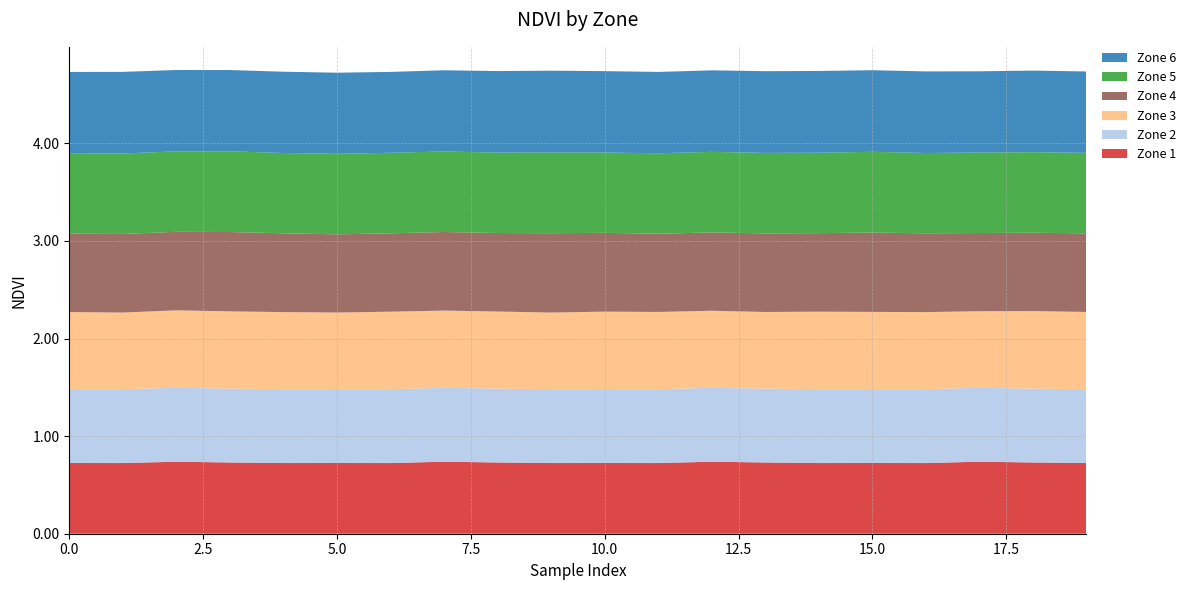

Reading left to right, what are all the values shown in this chart?

Zone 1: 0=0.7	1=0.7	2=0.7	3=0.7	4=0.7	5=0.7	6=0.7	7=0.7	8=0.7	9=0.7	10=0.7	11=0.7	12=0.7	13=0.7	14=0.7	15=0.7	16=0.7	17=0.7	18=0.7	19=0.7
Zone 2: 0=0.8	1=0.8	2=0.8	3=0.8	4=0.8	5=0.8	6=0.8	7=0.8	8=0.8	9=0.8	10=0.8	11=0.8	12=0.8	13=0.8	14=0.8	15=0.8	16=0.8	17=0.8	18=0.8	19=0.8
Zone 3: 0=0.8	1=0.8	2=0.8	3=0.8	4=0.8	5=0.8	6=0.8	7=0.8	8=0.8	9=0.8	10=0.8	11=0.8	12=0.8	13=0.8	14=0.8	15=0.8	16=0.8	17=0.8	18=0.8	19=0.8
Zone 4: 0=0.8	1=0.8	2=0.8	3=0.8	4=0.8	5=0.8	6=0.8	7=0.8	8=0.8	9=0.8	10=0.8	11=0.8	12=0.8	13=0.8	14=0.8	15=0.8	16=0.8	17=0.8	18=0.8	19=0.8
Zone 5: 0=0.8	1=0.8	2=0.8	3=0.8	4=0.8	5=0.8	6=0.8	7=0.8	8=0.8	9=0.8	10=0.8	11=0.8	12=0.8	13=0.8	14=0.8	15=0.8	16=0.8	17=0.8	18=0.8	19=0.8
Zone 6: 0=0.8	1=0.8	2=0.8	3=0.8	4=0.8	5=0.8	6=0.8	7=0.8	8=0.8	9=0.8	10=0.8	11=0.8	12=0.8	13=0.8	14=0.8	15=0.8	16=0.8	17=0.8	18=0.8	19=0.8